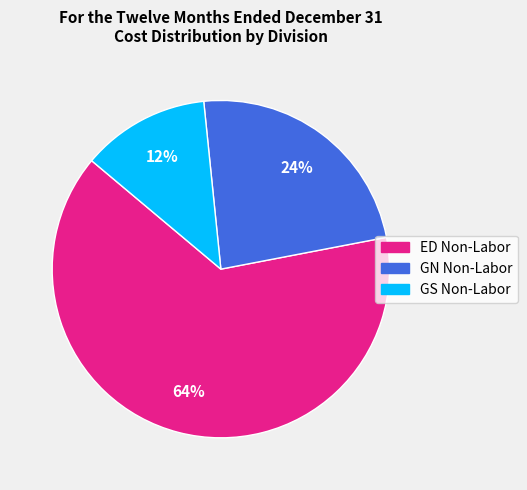

The GN Non-Labor slice represents 9% of the pie. True or false?

False